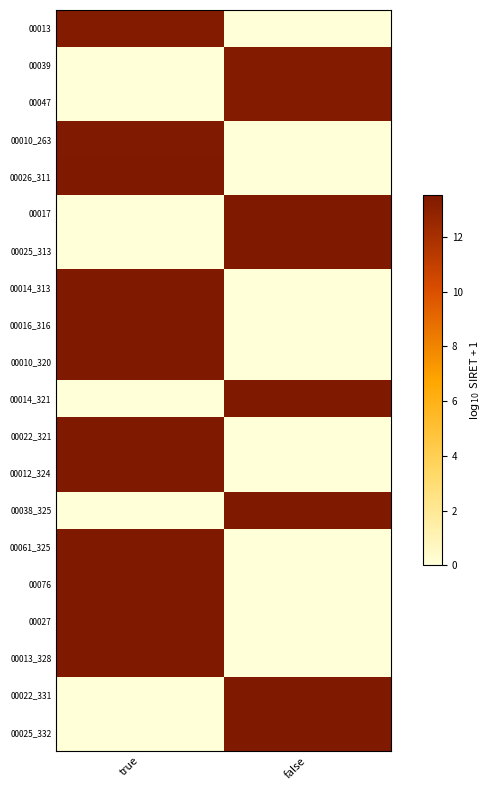

Reading left to right, transcribe all the data shown in this chart.

00013: true=13.3	false=0.0
00039: true=0.0	false=13.3
00047: true=0.0	false=13.3
00010_263: true=13.4	false=0.0
00026_311: true=13.5	false=0.0
00017: true=0.0	false=13.5
00025_313: true=0.0	false=13.5
00014_313: true=13.5	false=0.0
00016_316: true=13.5	false=0.0
00010_320: true=13.5	false=0.0
00014_321: true=0.0	false=13.5
00022_321: true=13.5	false=0.0
00012_324: true=13.5	false=0.0
00038_325: true=0.0	false=13.5
00061_325: true=13.5	false=0.0
00076: true=13.5	false=0.0
00027: true=13.5	false=0.0
00013_328: true=13.5	false=0.0
00022_331: true=0.0	false=13.5
00025_332: true=0.0	false=13.5